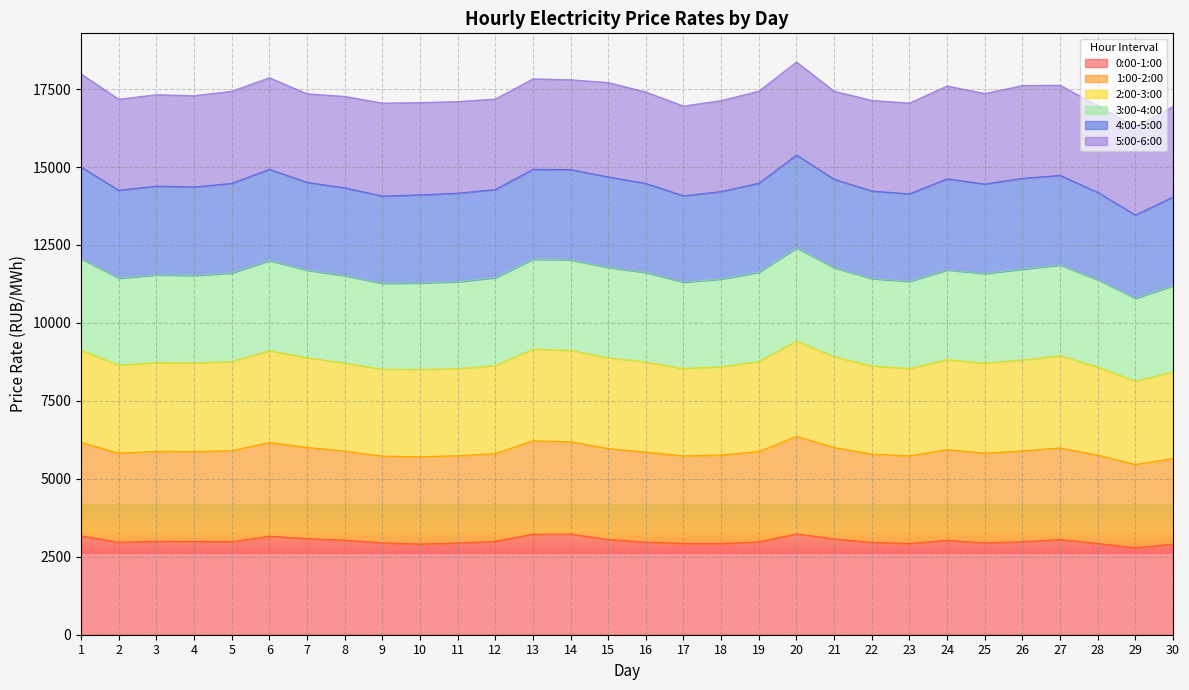

Which series changed the most between 1 and 11?

2:00-3:00